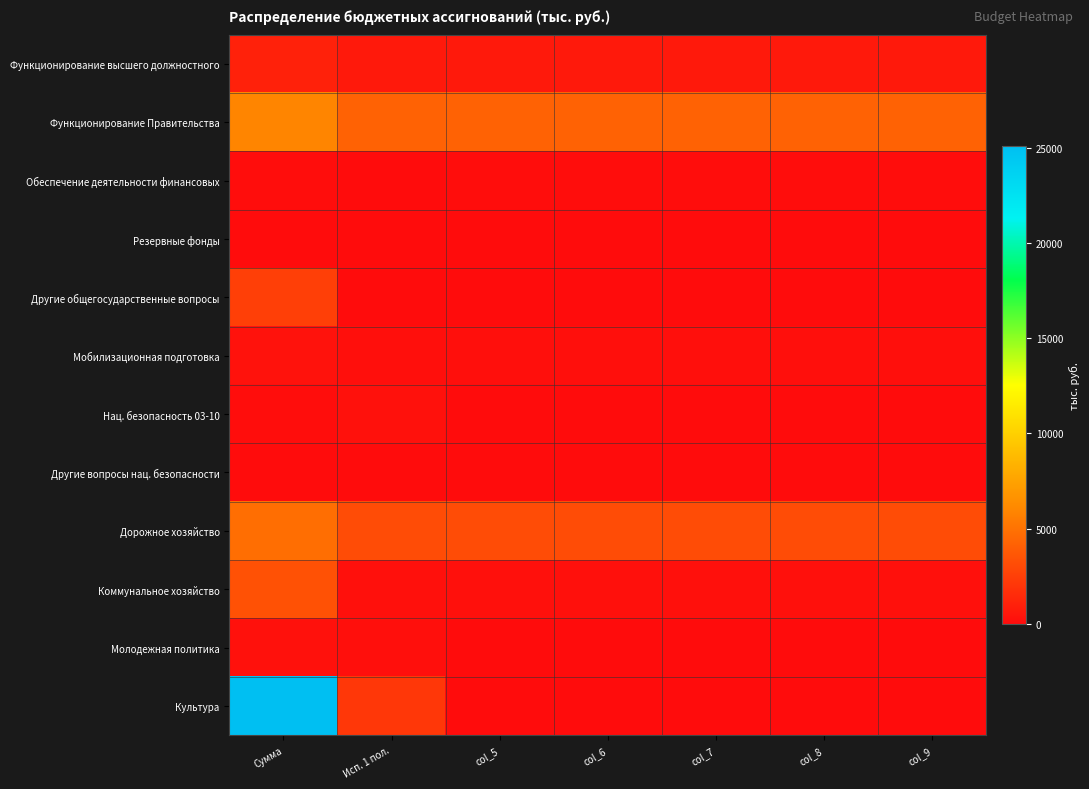

What is the spread (max minus min) of values at Исп. 1 пол.?

4243.9